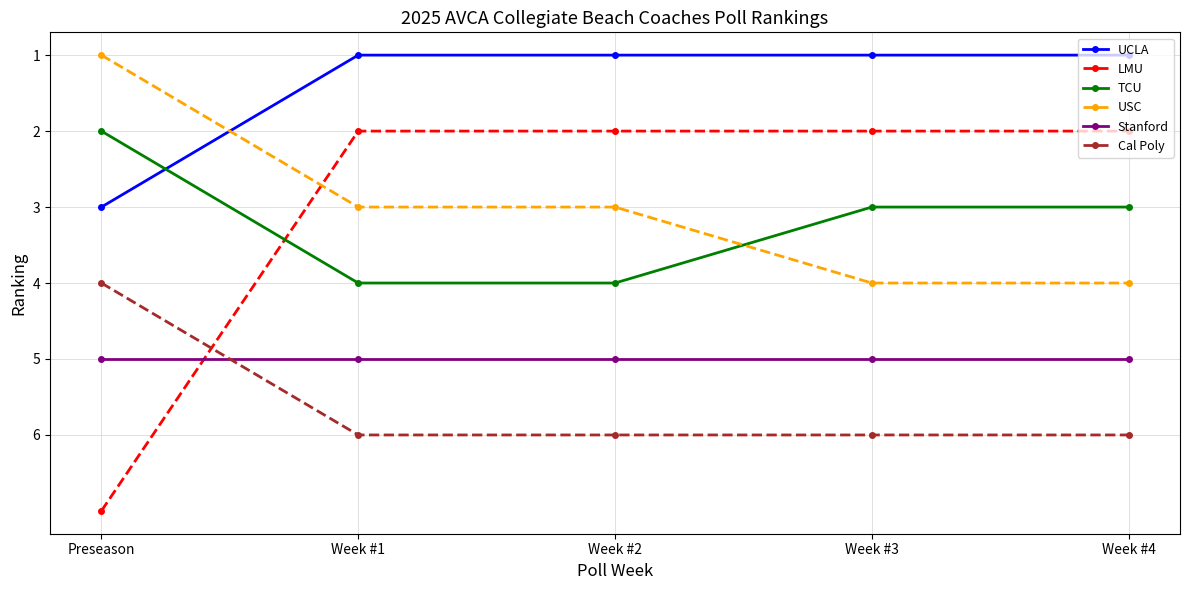

At which category is the sum across all series the highest?

Preseason